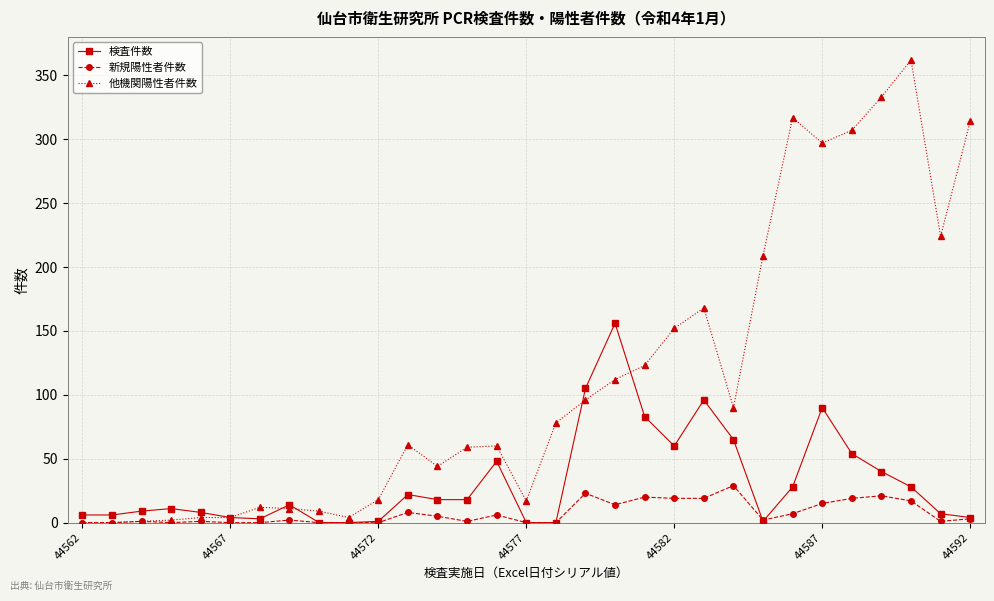

Does the chart have visible grid lines?

Yes